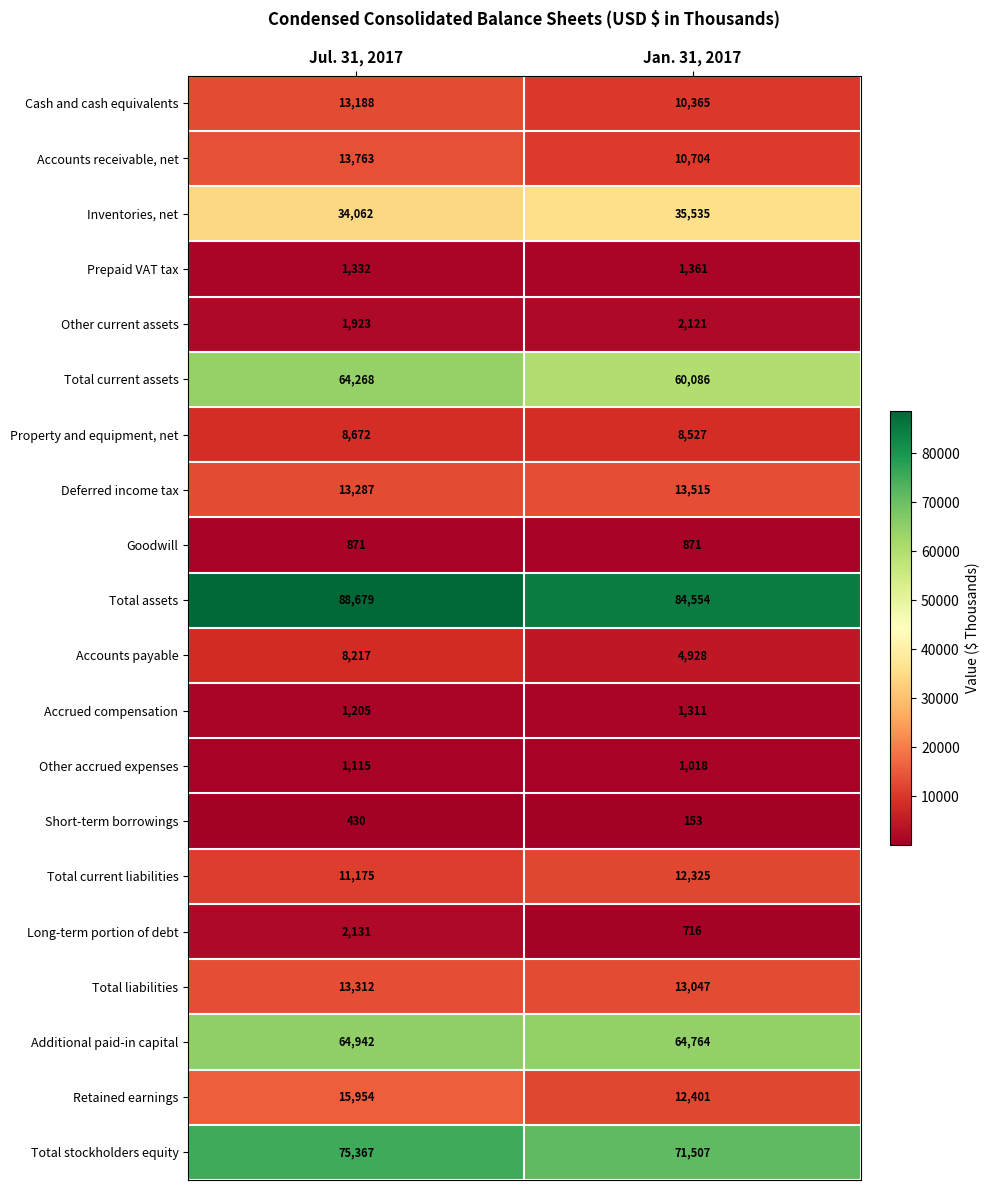

What is the difference between the highest and lowest values at Jul. 31, 2017?

88249